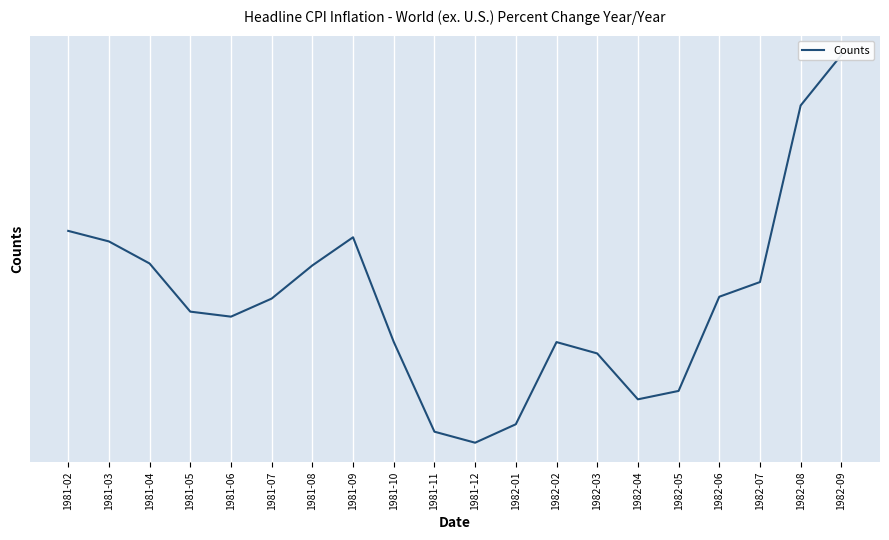

Count the number of data series in this chart.

1